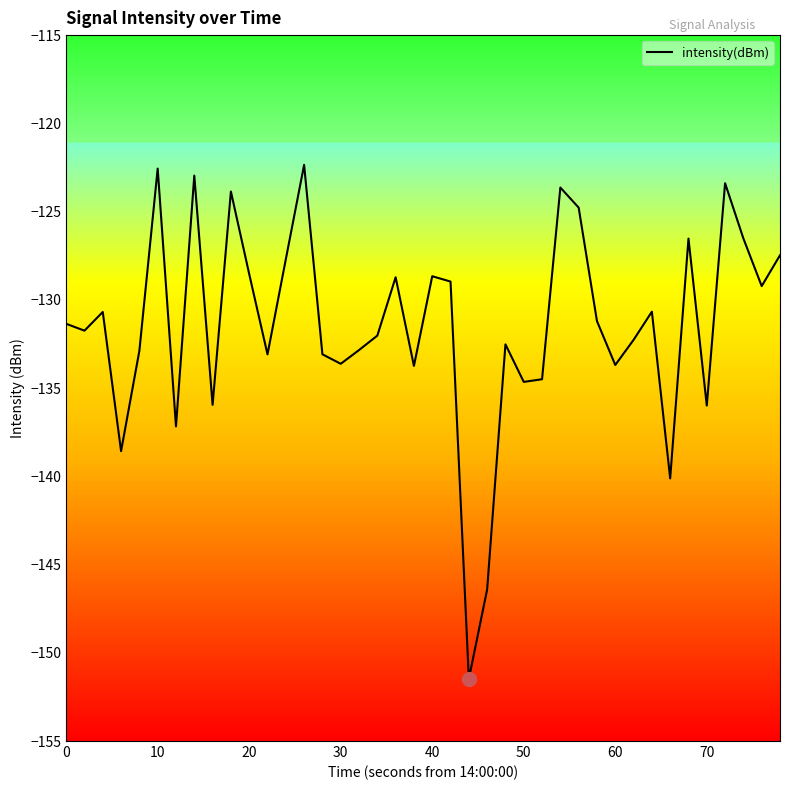

What is the greatest value displayed?

-122.4